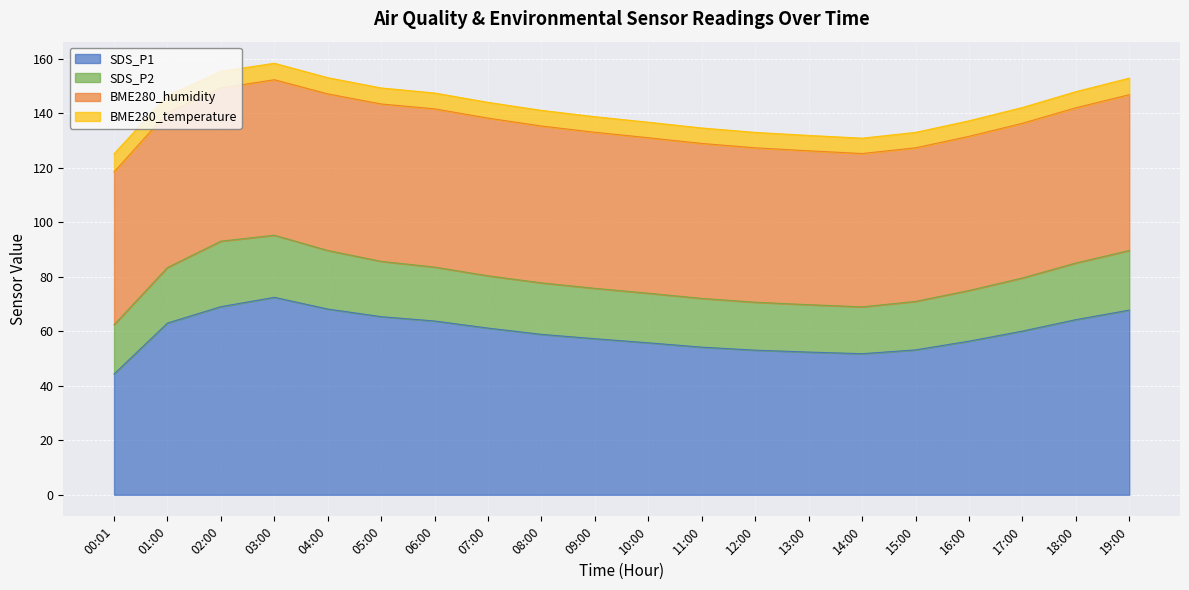

Reading left to right, list all the values displayed in this chart.

SDS_P1: 44.3	63.0	69.1	72.5	68.2	65.4	63.8	61.2	58.9	57.3	55.8	54.2	53.1	52.4	51.8	53.2	56.4	60.1	64.3	67.8
SDS_P2: 18.1	20.4	24.1	22.8	21.5	20.3	19.8	19.2	18.9	18.5	18.2	17.9	17.6	17.4	17.2	17.8	18.6	19.5	20.8	21.9
BME280_humidity: 56.1	56.9	56.2	57.1	57.5	57.8	58.1	57.9	57.6	57.3	57.1	56.9	56.7	56.5	56.3	56.4	56.6	56.8	57.0	57.2
BME280_temperature: 6.7	6.2	6.2	6.0	6.0	5.9	5.8	5.8	5.8	5.7	5.7	5.7	5.7	5.7	5.6	5.7	5.7	5.8	5.9	6.1